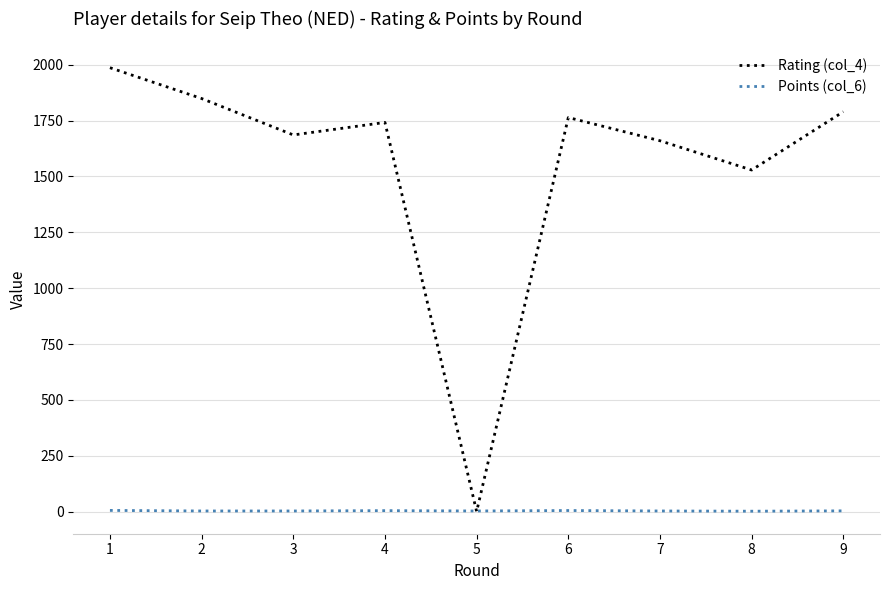

Which series changed the most between 1 and 2?

Rating (col_4)